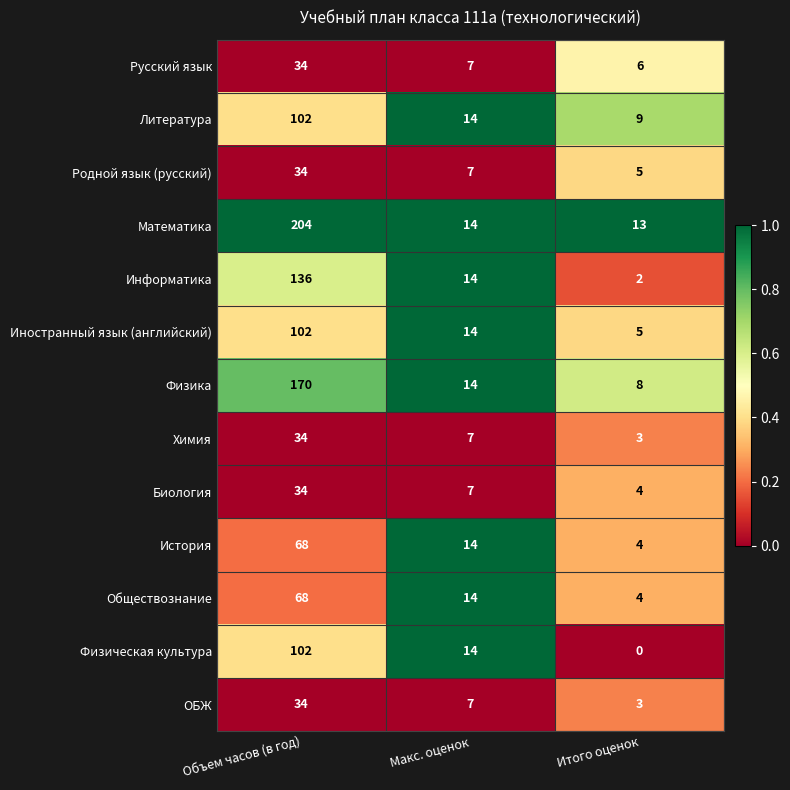

List the labels in order of Литература value, largest first.

Объем часов (в год), Макс. оценок, Итого оценок